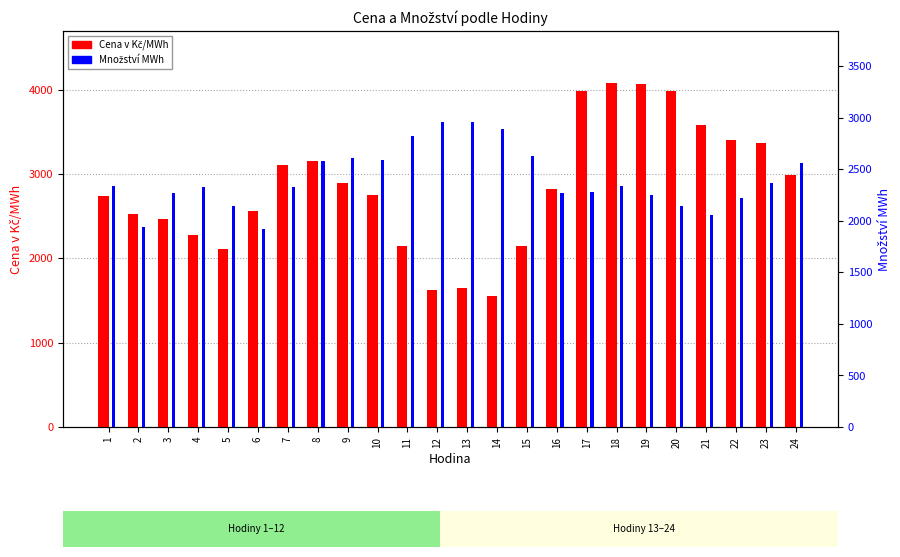

What is the sum of the Množství MWh values at 22 and 13?

5175.8